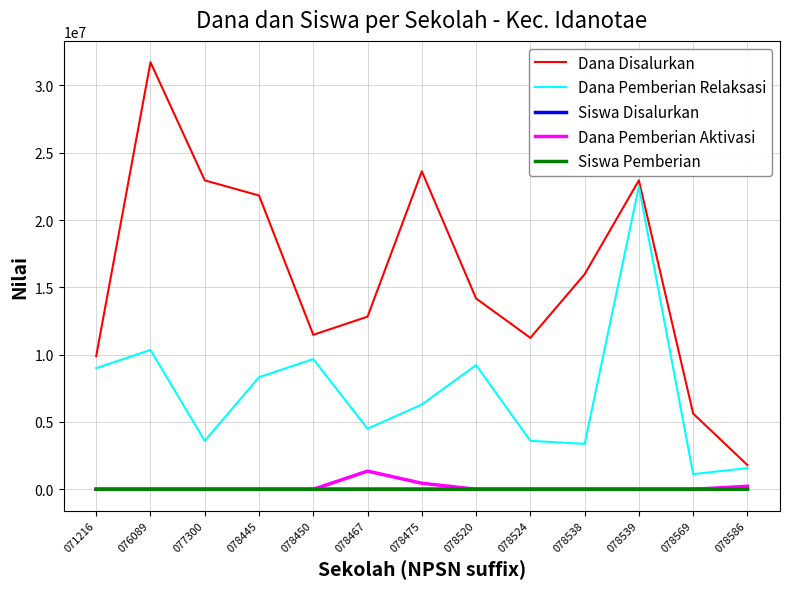

The value of Dana Pemberian Relaksasi at 078538 is 3375000. True or false?

True